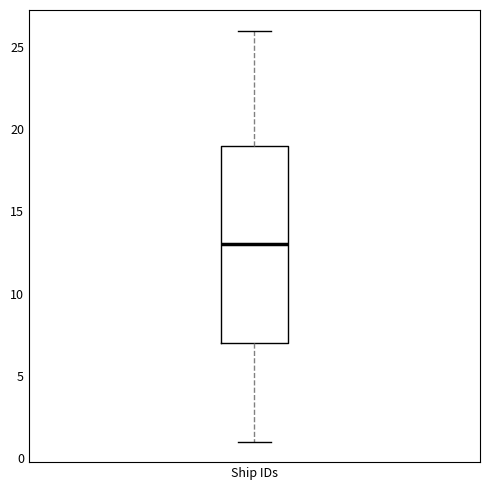

Read this box plot against the y-axis: the position of the median line, the range covered by the box, and the ends of both whiskers. The values are not printed on the chart, so give them approximately, as read against the axis.

median 13, box 7 to 19, whiskers 1 to 26